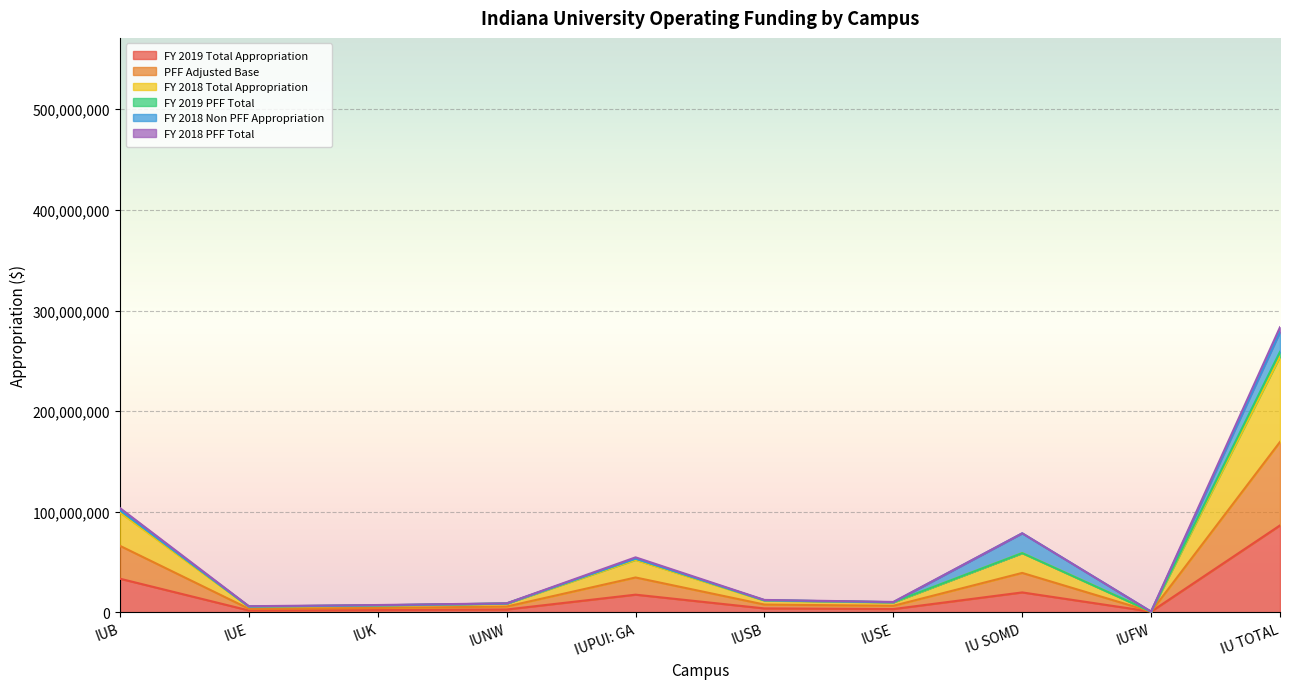

Which series has the widest spread of values?

PFF Adjusted Base